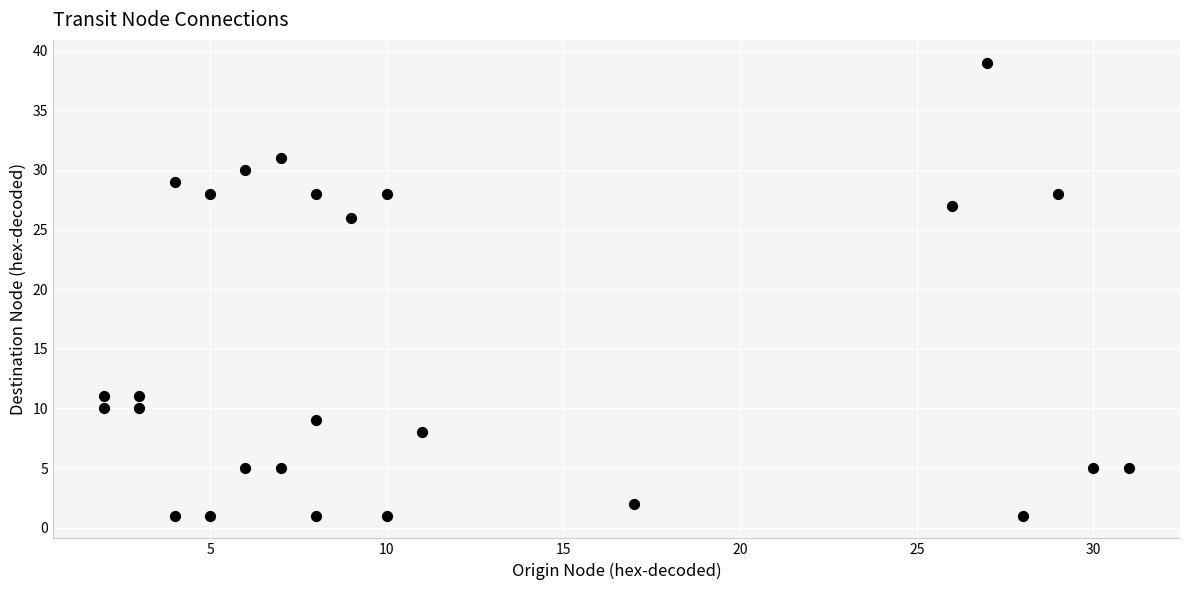

What is the range of Y values (max minus min)?

38